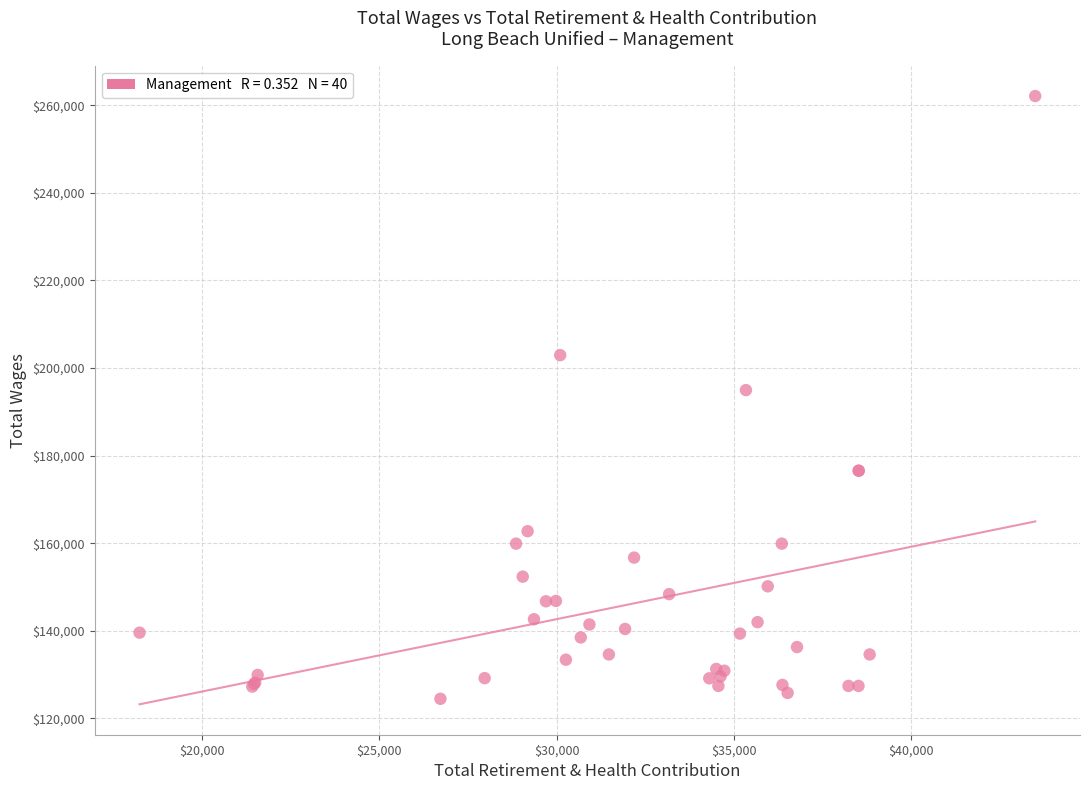

What Y value in the scatter plot is closest to 193281?

194948